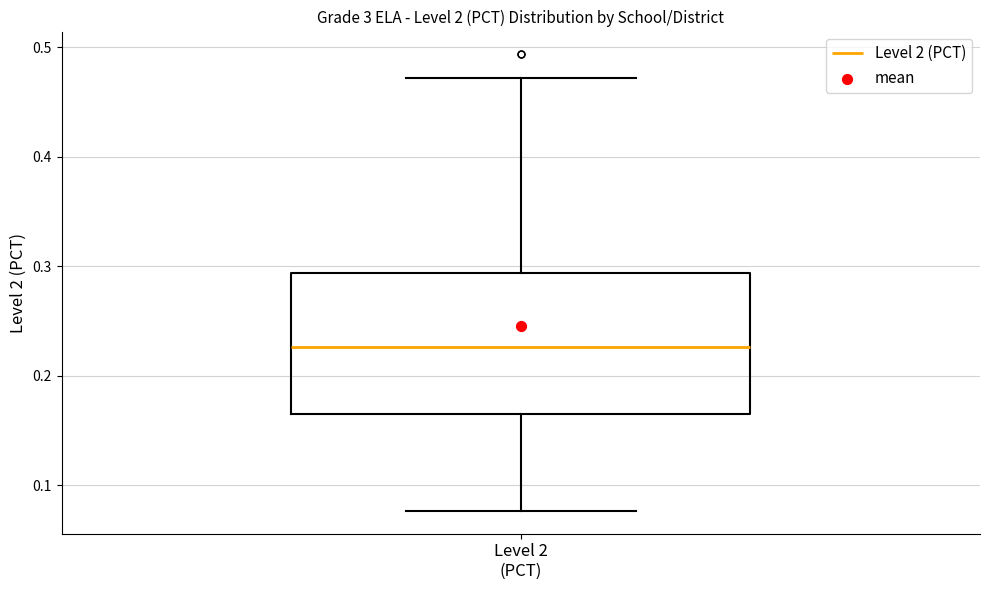

Read this box plot against the y-axis: the position of the median line, the range covered by the box, and the ends of both whiskers. The values are not printed on the chart, so give them approximately, as read against the axis.

median 0.23, box 0.16 to 0.29, whiskers 0.08 to 0.47